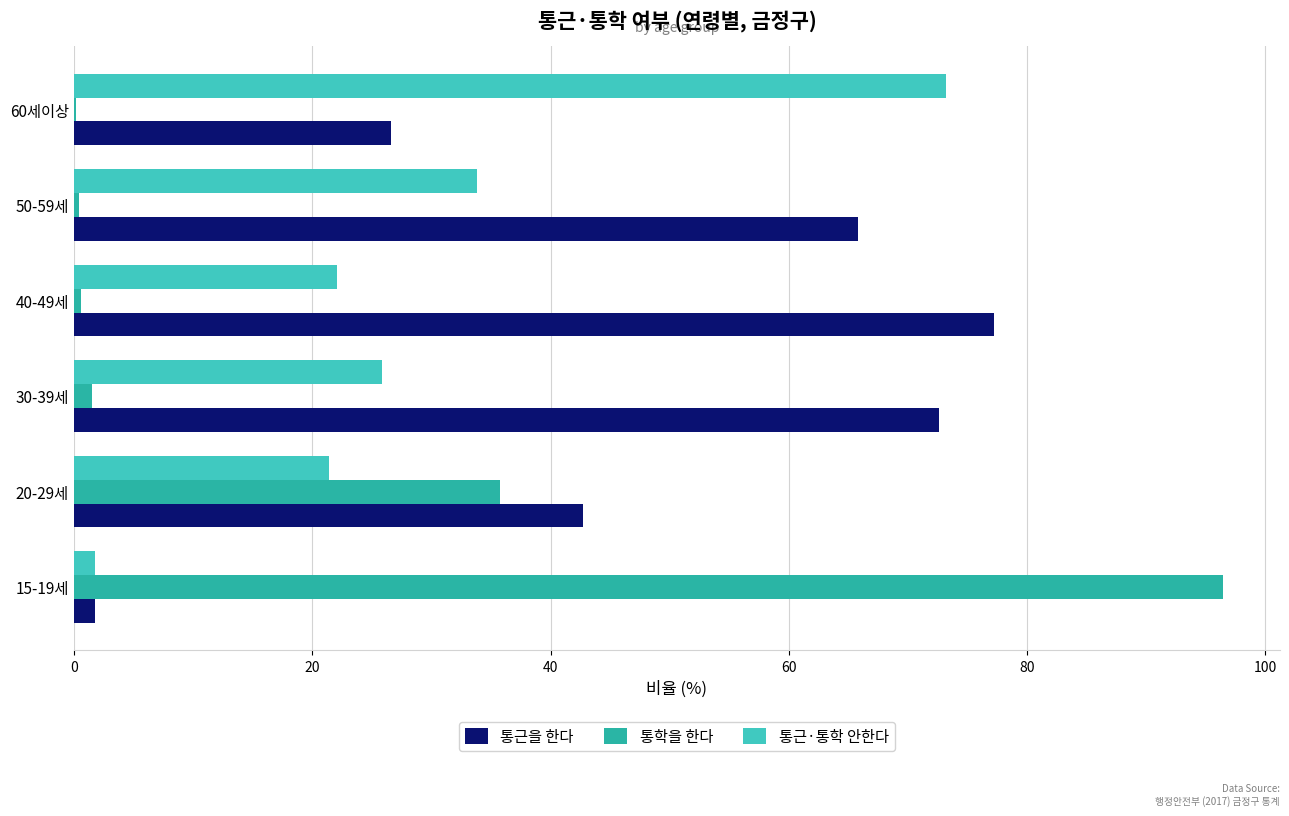

At which category does the chart reach its peak across all series?

15-19세